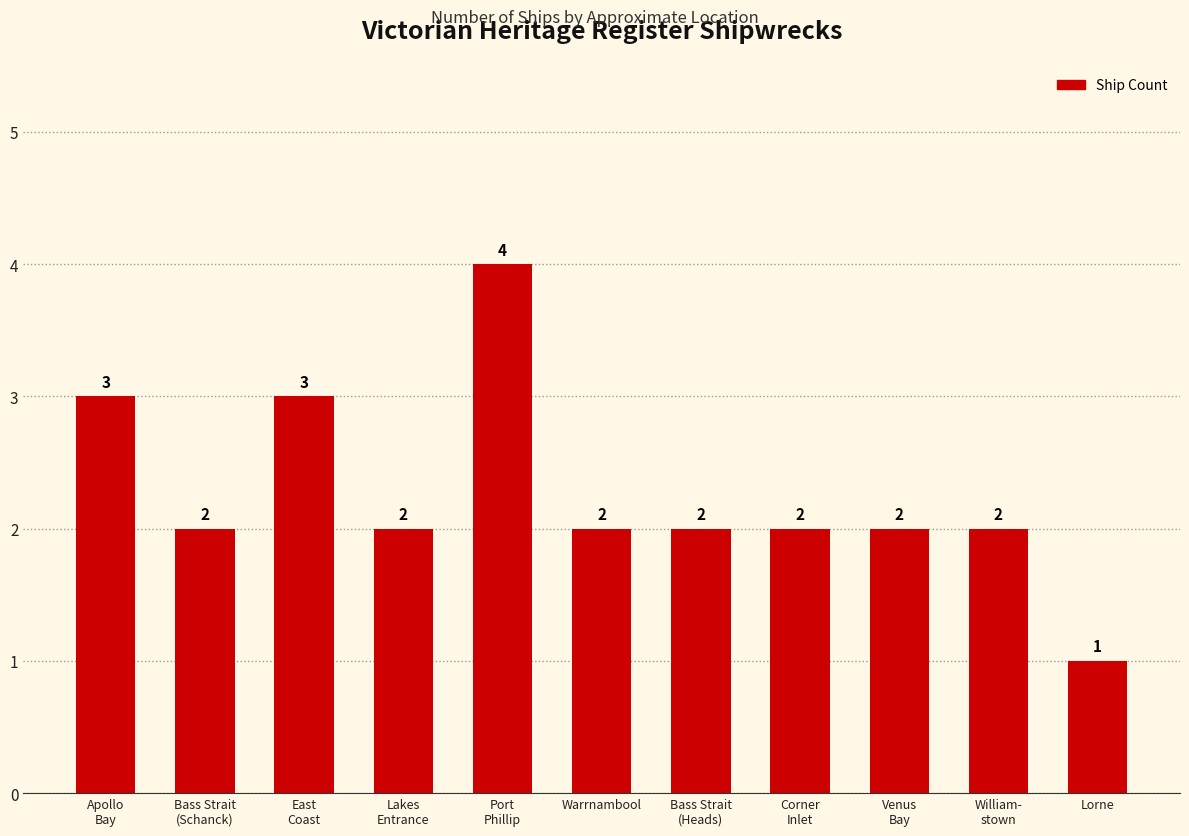

How many categories are shown in the chart?

11